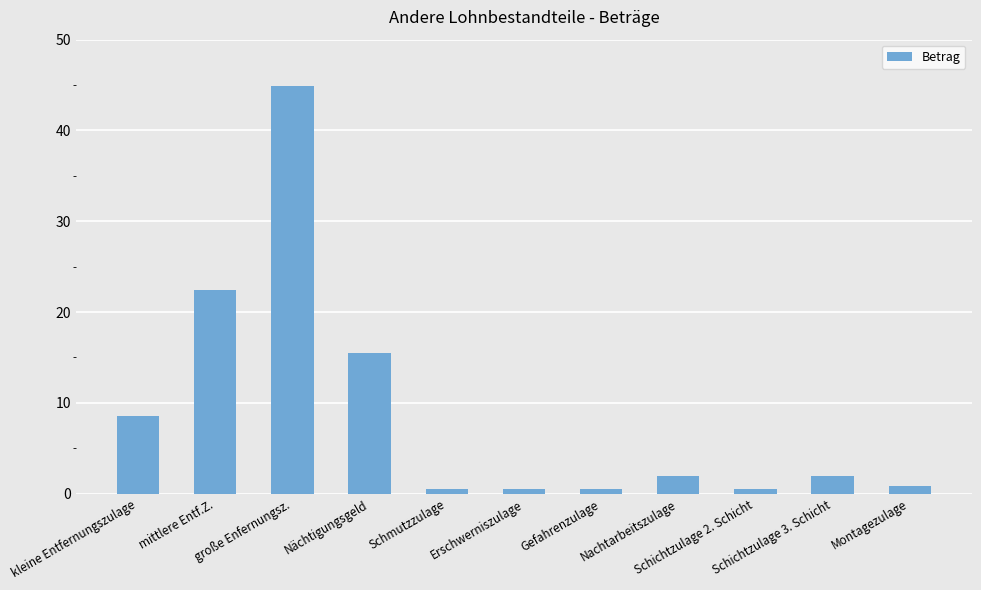

True or false: the data shows 1.9 at Schichtzulage 3. Schicht.

True